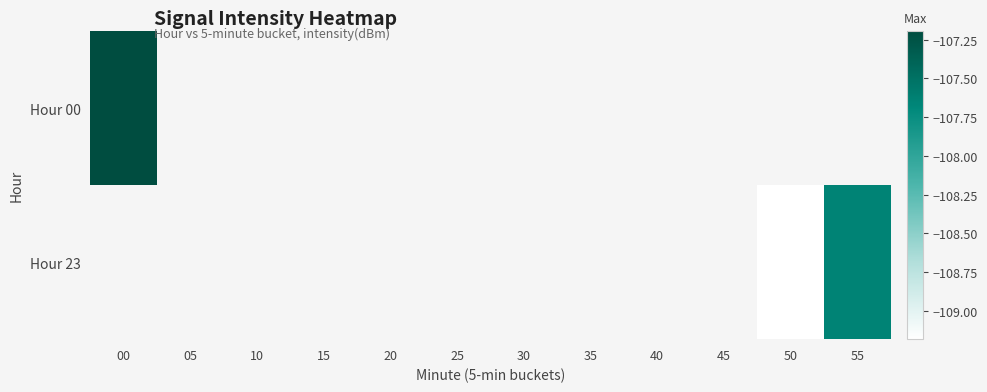

List the series in order of their overall mean, highest first.

Hour 00, Hour 23